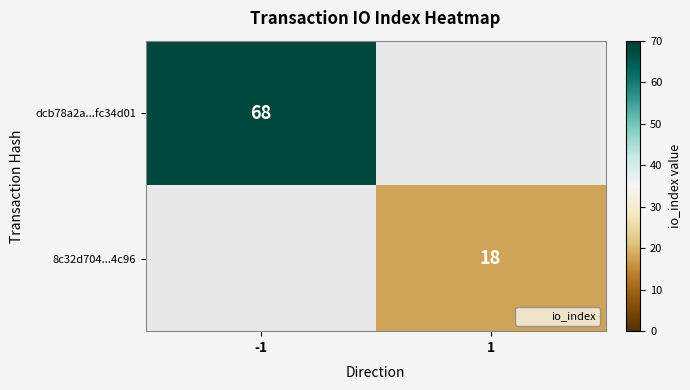

The 8c32d704...4c96 series shows 18 at 1. True or false?

True